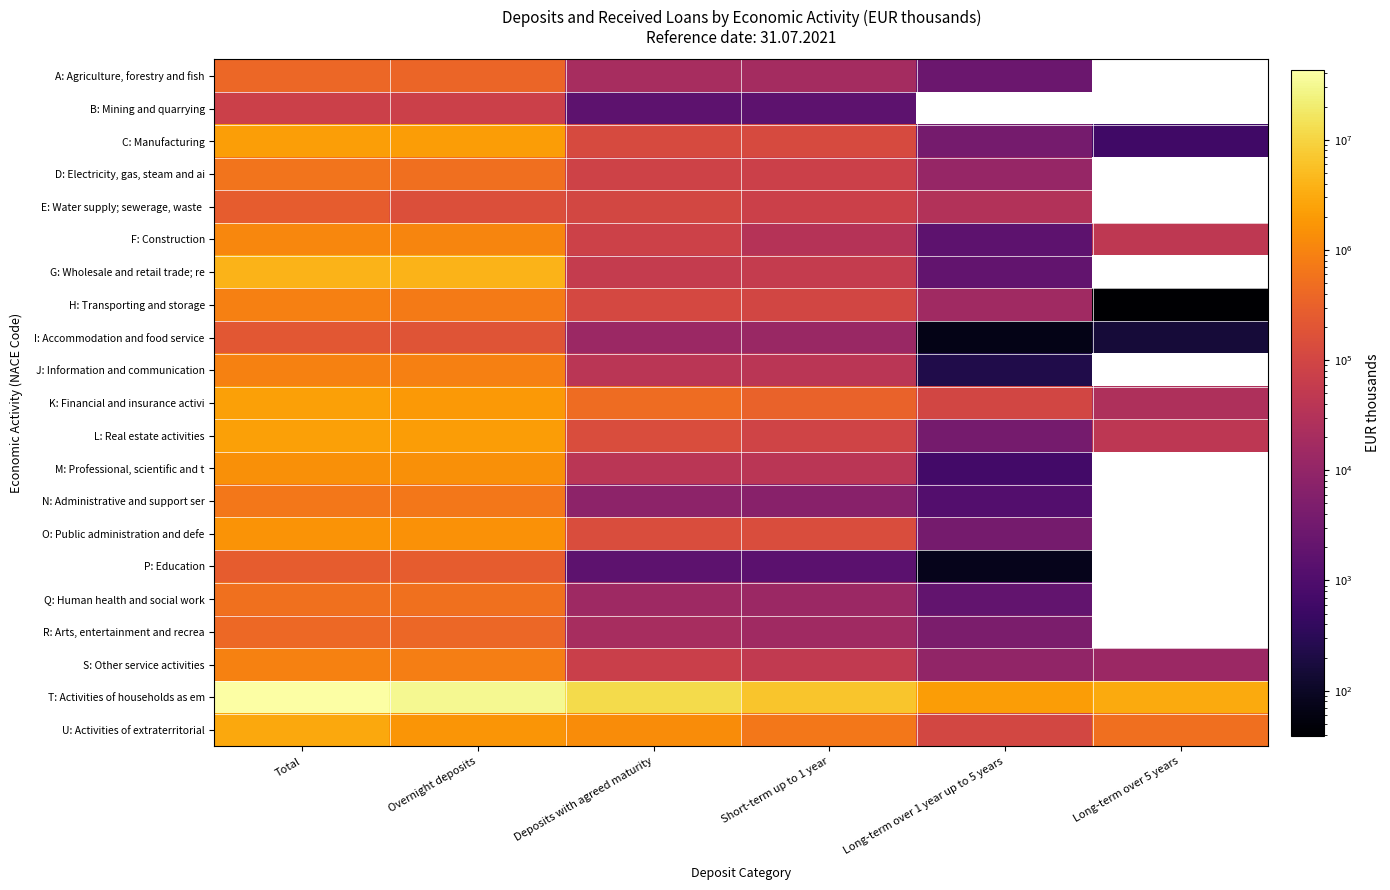

Between Long-term over 5 years and Short-term up to 1 year, which is larger?

Short-term up to 1 year